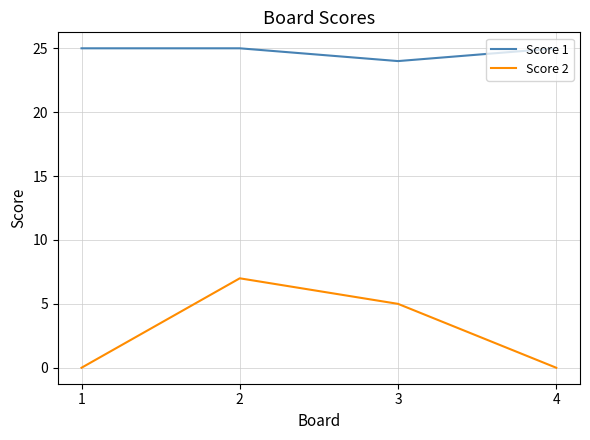

Is the value of Score 1 at 4 greater than the value of Score 2 at 3?

Yes